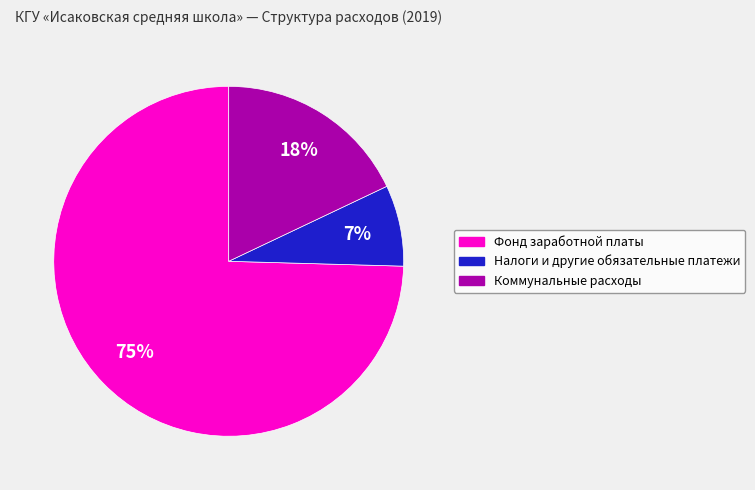

Does Коммунальные расходы account for over 50% of the chart?

No